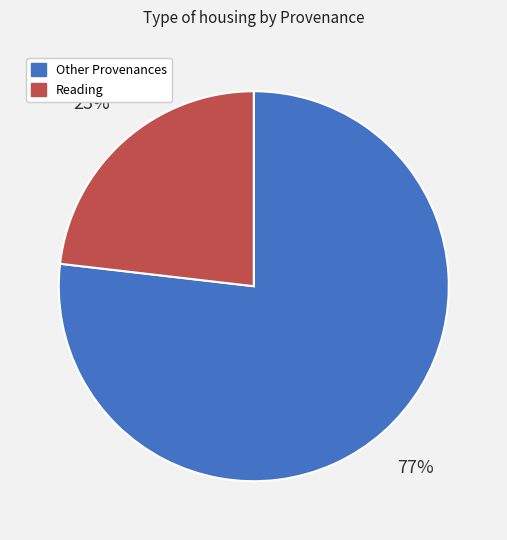

To the nearest percent, what is the difference between the largest and smallest slice percentages?

54%